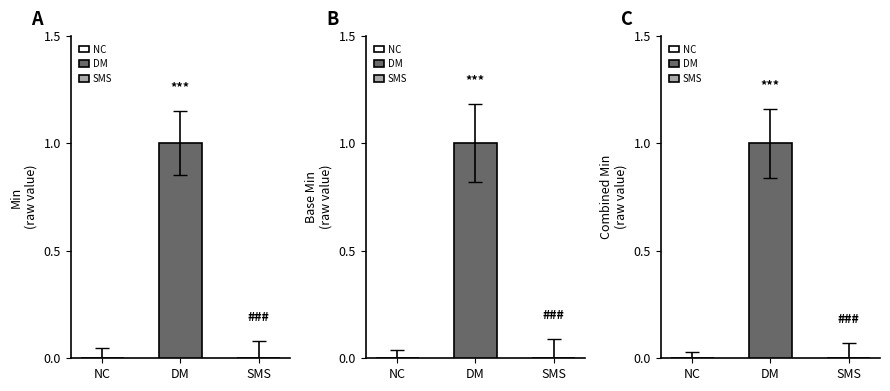

How many positive values does the Min series have?

1